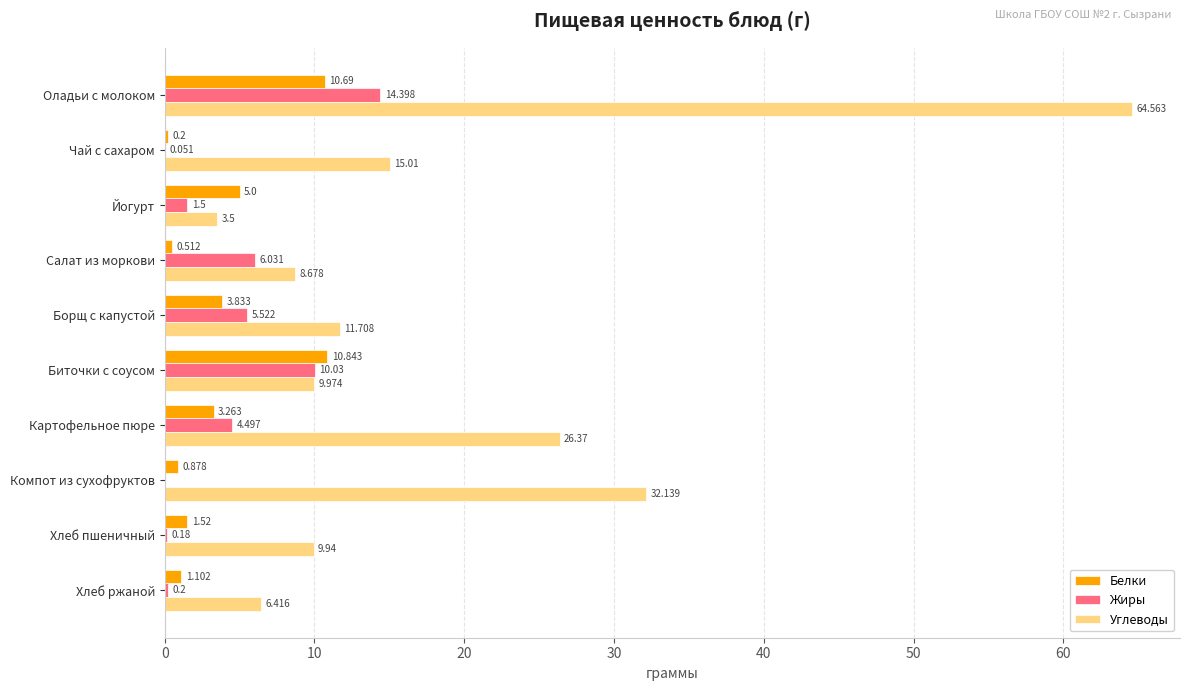

Where is Жиры nearest to the value 7?

Салат из моркови